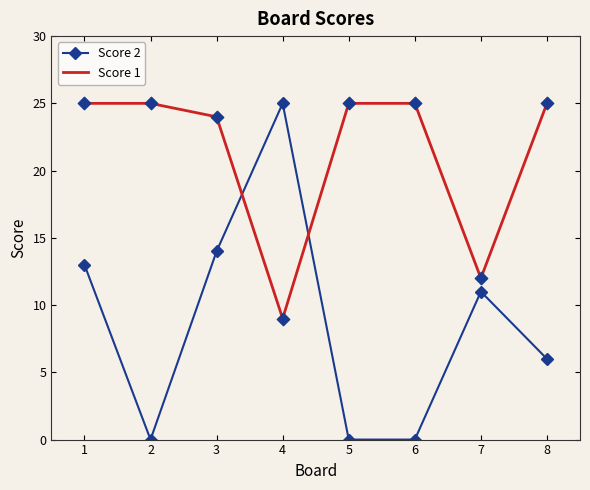

Which series changed the most between 3 and 7?

Score 1